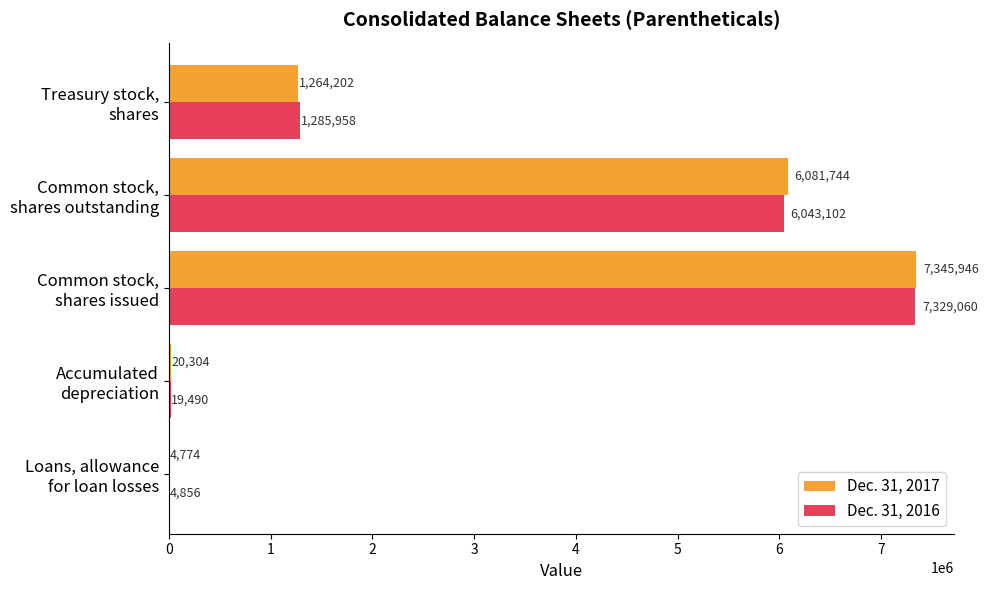

Which series has the largest total across all categories?

Dec. 31, 2017